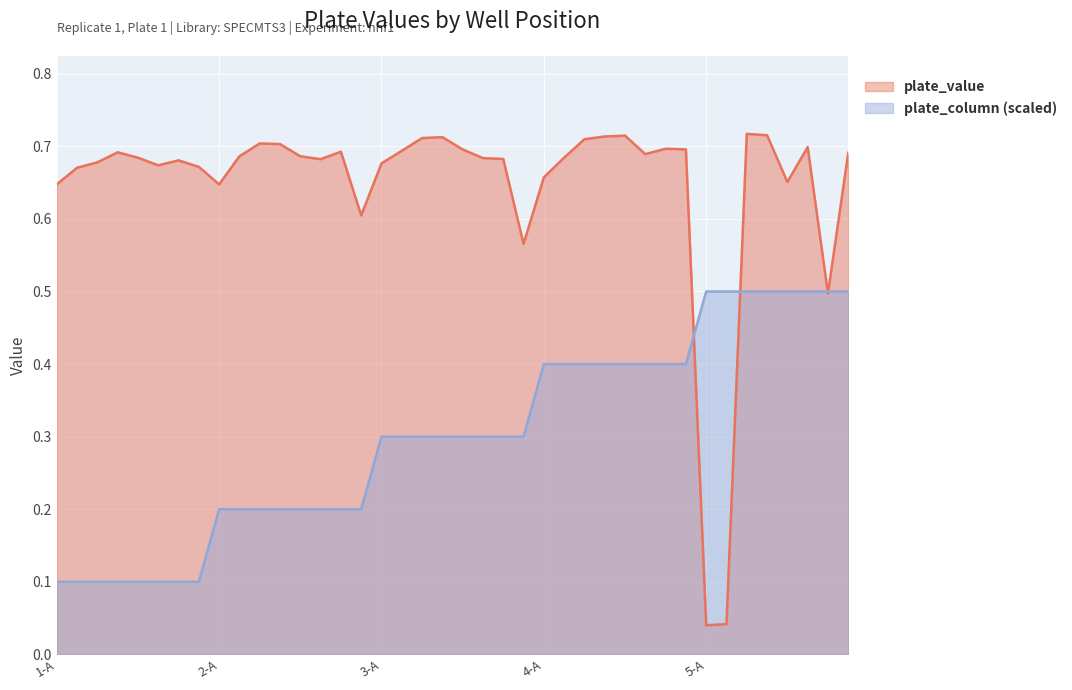

Which series has the largest total across all categories?

plate_value